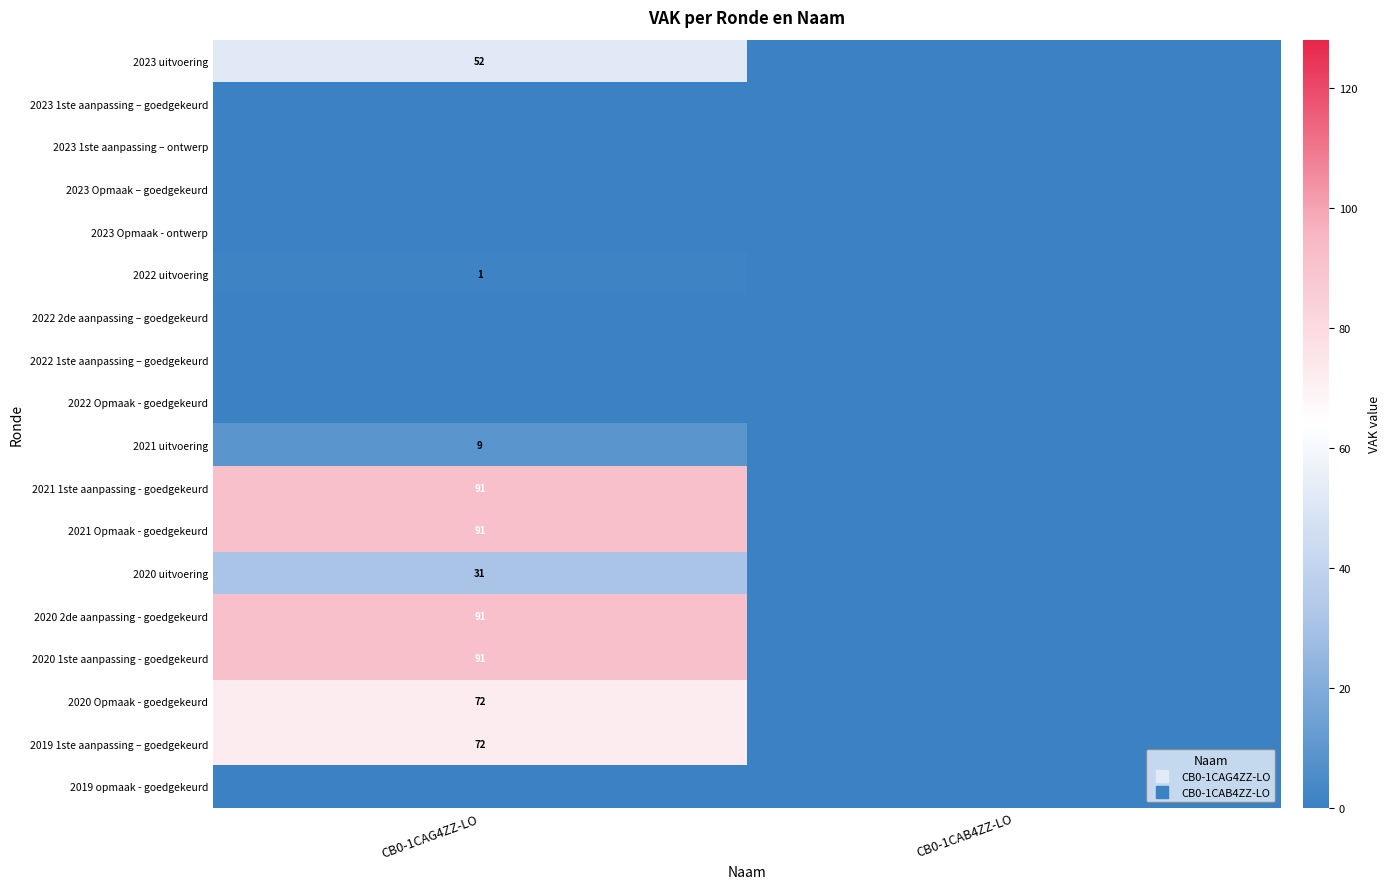

The 2023 1ste aanpassing – goedgekeurd series shows 0 at CB0-1CAG4ZZ-LO. True or false?

True